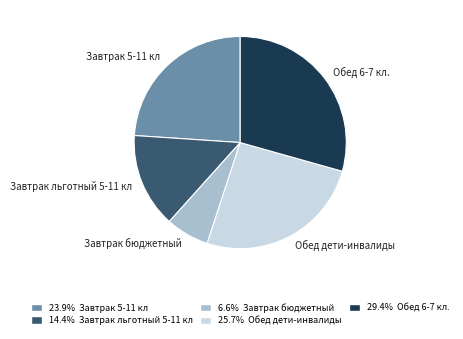

Is there a majority slice in this chart?

No